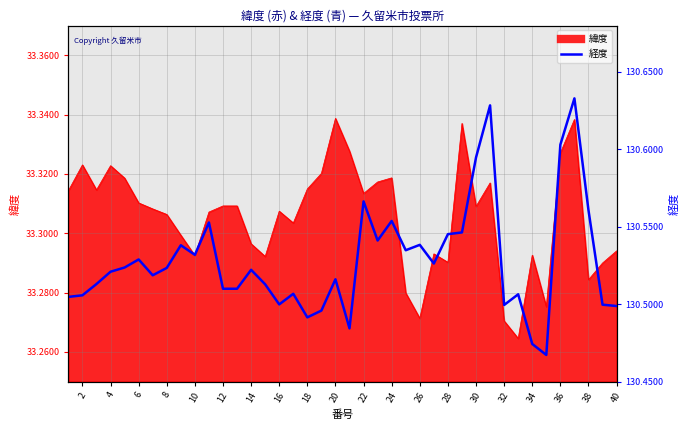

Is it true that the value at 20 is 130.5?

True